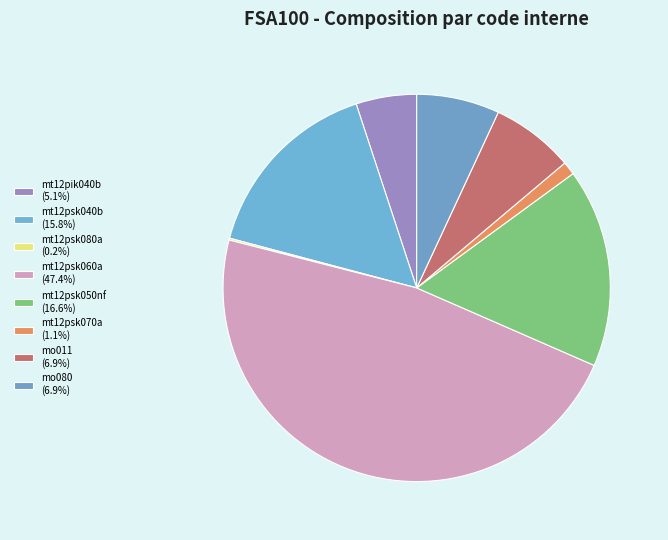

Which category has the smallest portion of the pie?

mt12psk080a